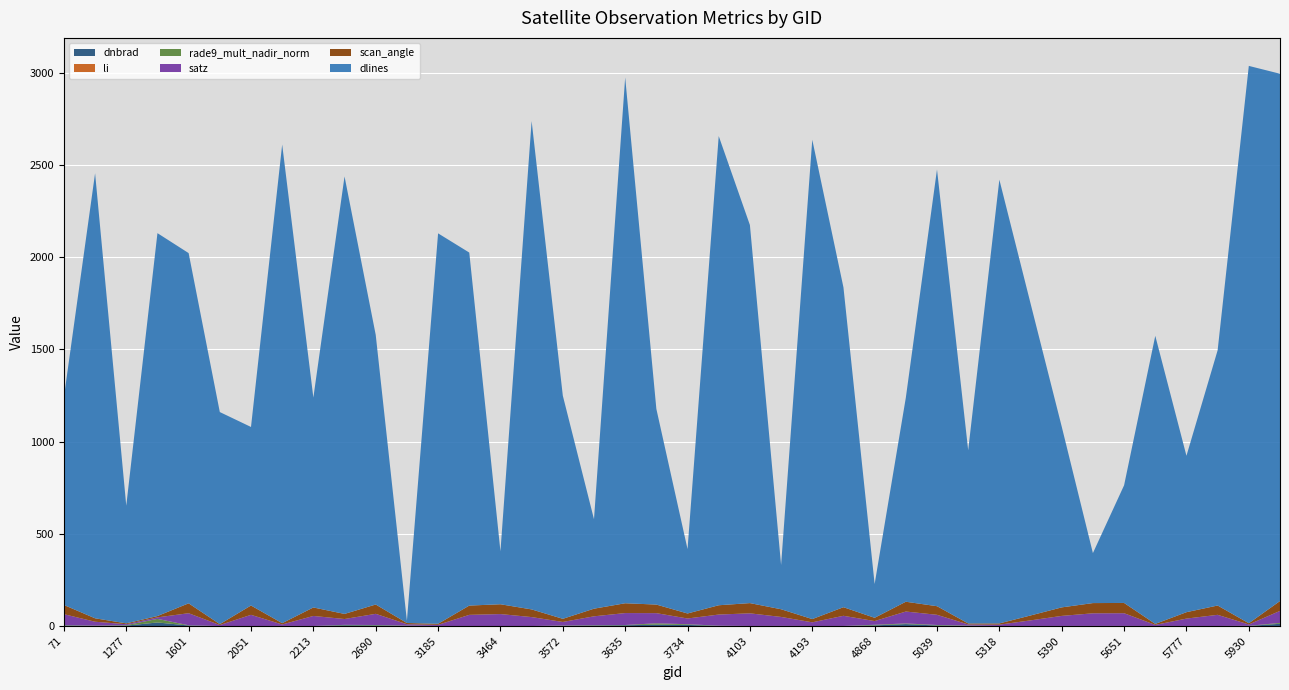

Reading left to right, extract all data points from this chart.

dnbrad: 71=2.9	413=1.2	1277=2.4	1475=19.4	1601=3.1	1925=0.1	2051=0.1	2123=0.4	2213=0.3	2546=4.1	2690=3.4	2762=1.2	3185=0.2	3266=0.2	3464=0.1	3500=0.1	3572=1.3	3599=2.7	3635=4.3	3698=7.7	3734=6.2	3905=1.2	4103=0.4	4157=0.4	4193=0.2	4373=0.3	4868=3.6	4985=10.7	5039=3.0	5120=1.3	5318=0.2	5354=0.2	5390=0.3	5426=0.5	5651=0.5	5750=0.2	5777=0.3	5867=0.2	5930=0.6	6056=12.3
li: 71=0.0	413=0.0	1277=0.0	1475=0.1	1601=0.0	1925=0.0	2051=0.0	2123=0.0	2213=0.0	2546=0.1	2690=0.1	2762=0.0	3185=0.0	3266=0.0	3464=0.0	3500=0.0	3572=0.0	3599=0.1	3635=0.2	3698=0.2	3734=0.2	3905=0.0	4103=0.0	4157=0.0	4193=0.0	4373=0.0	4868=0.1	4985=0.1	5039=0.1	5120=0.0	5318=0.0	5354=0.0	5390=0.0	5426=0.0	5651=0.0	5750=0.0	5777=0.0	5867=0.0	5930=0.0	6056=0.2
rade9_mult_nadir_norm: 71=1.8	413=1.1	1277=2.4	1475=19.4	1601=1.2	1925=0.1	2051=0.1	2123=0.4	2213=0.2	2546=2.4	2690=2.3	2762=1.2	3185=0.2	3266=0.2	3464=0.0	3500=0.1	3572=1.5	3599=1.8	3635=1.3	3698=7.1	3734=3.6	3905=0.8	4103=0.1	4157=0.4	4193=0.2	4373=0.2	4868=3.3	4985=3.4	5039=2.8	5120=1.3	5318=0.2	5354=0.3	5390=0.2	5426=0.2	5651=0.2	5750=0.2	5777=0.2	5867=0.1	5930=0.6	6056=4.8
satz: 71=59.7	413=21.1	1277=5.2	1475=8.2	1601=65.3	1925=5.4	2051=60.8	2123=7.9	2213=54.4	2546=31.6	2690=60.6	2762=7.5	3185=6.3	3266=60.4	3464=64.9	3500=48.5	3572=19.4	3599=48.3	3635=64.7	3698=55.1	3734=31.1	3905=60.5	4103=68.6	4157=48.7	4193=20.0	4373=55.2	4868=20.1	4985=64.6	5039=55.2	5120=6.1	5318=7.4	5354=30.4	5390=54.6	5426=68.5	5651=68.9	5750=6.0	5777=40.1	5867=60.6	5930=7.4	6056=65.1
scan_angle: 71=49.8	413=18.6	1277=4.6	1475=7.3	1601=53.5	1925=4.8	2051=50.6	2123=7.0	2213=46.0	2546=27.7	2690=50.5	2762=6.6	3185=5.6	3266=50.3	3464=53.2	3500=41.5	3572=17.1	3599=41.4	3635=53.1	3698=46.5	3734=27.2	3905=50.3	4103=55.4	4157=41.6	4193=17.6	4373=46.6	4868=17.7	4985=53.1	5039=46.6	5120=5.4	5318=6.6	5354=26.6	5390=46.2	5426=55.4	5651=55.7	5750=5.3	5777=34.7	5867=50.5	5930=6.5	6056=53.4
dlines: 71=1127.0	413=2413.0	1277=638.0	1475=2076.0	1601=1899.0	1925=1150.0	2051=968.0	2123=2595.0	2213=1138.0	2546=2372.0	2690=1462.0	2762=12.0	3185=2117.0	3266=1914.0	3464=287.0	3500=2648.0	3572=1210.0	3599=485.0	3635=2851.0	3698=1061.0	3734=349.0	3905=2544.0	4103=2050.0	4157=240.0	4193=2599.0	4373=1734.0	4868=183.0	4985=1106.0	5039=2368.0	5120=939.0	5318=2406.0	5354=1692.0	5390=980.0	5426=271.0	5651=638.0	5750=1562.0	5777=848.0	5867=1384.0	5930=3022.0	6056=2859.0